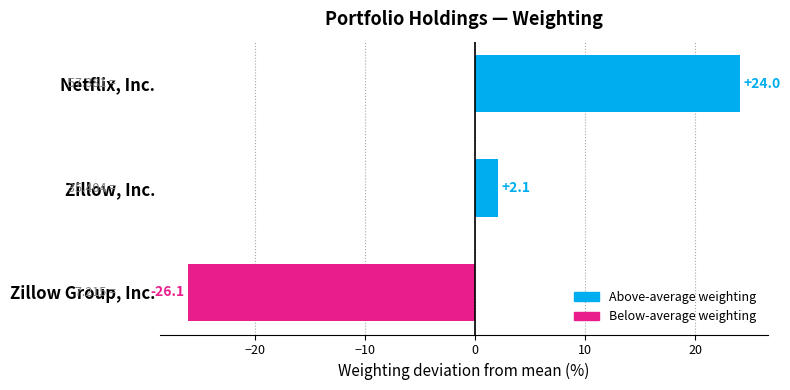

What is the change in value from Zillow, Inc. to Zillow Group, Inc.?

-28.2